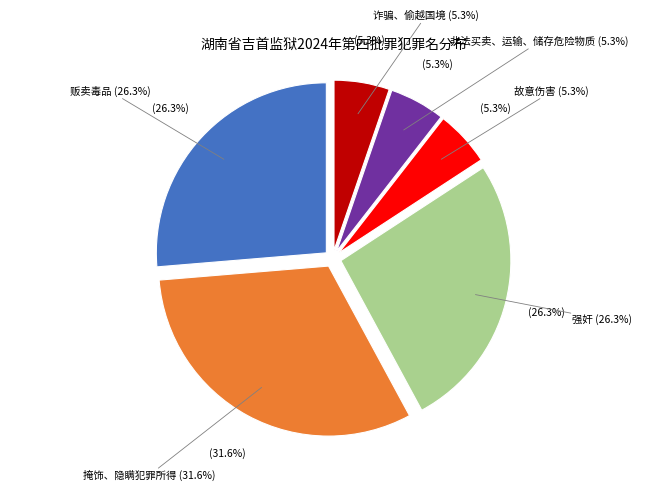

To the nearest percent, what portion does 掩饰、隐瞒犯罪所得 represent?

32%